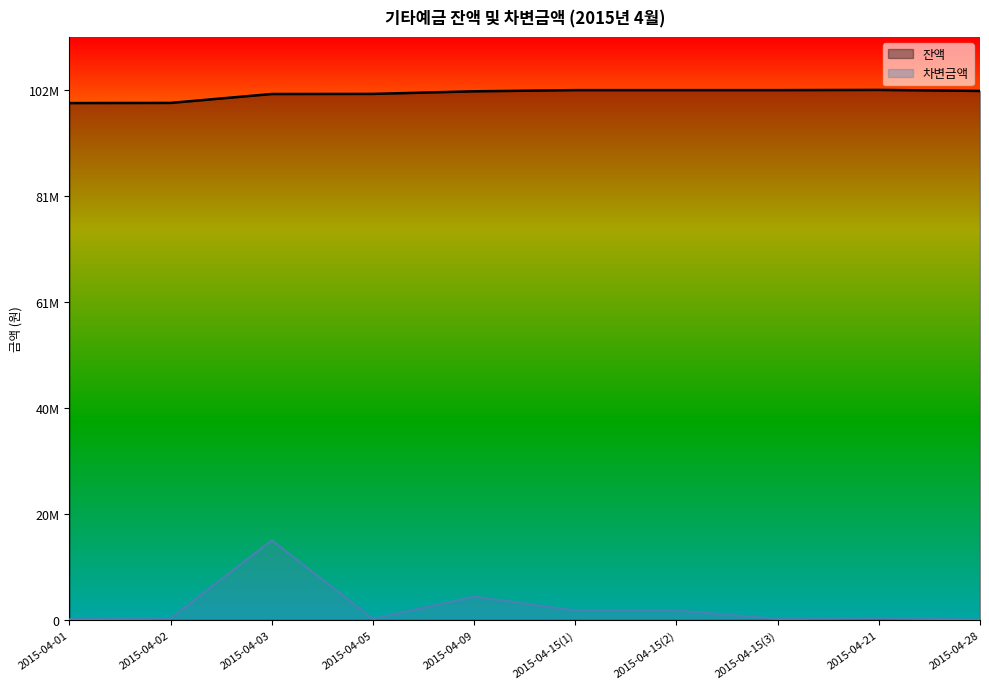

What is the difference between the second highest and minimum values in the 차변금액 series?

4460269.7